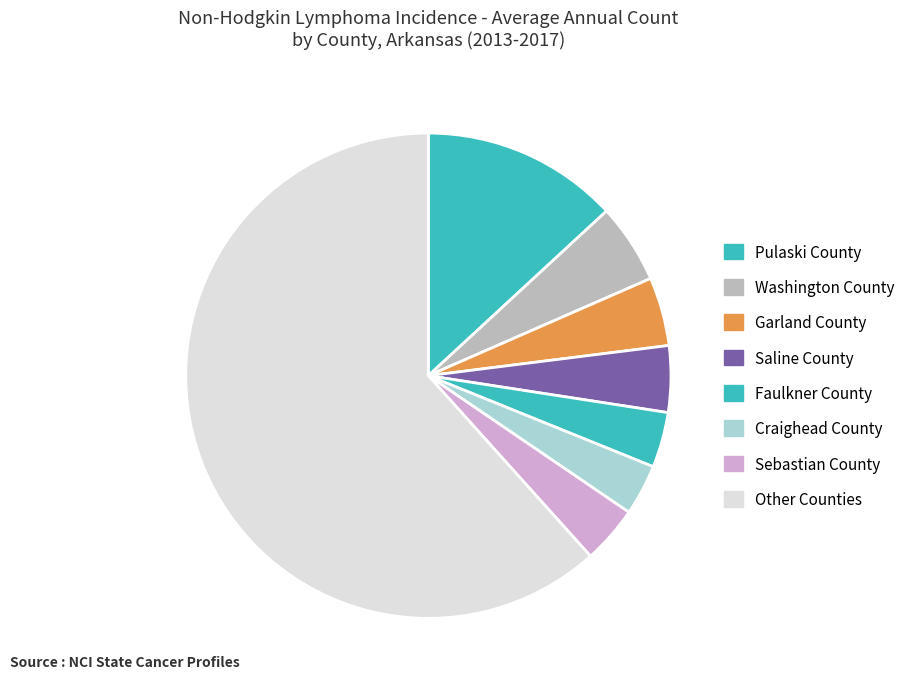

The Faulkner County slice represents 12% of the pie. True or false?

False